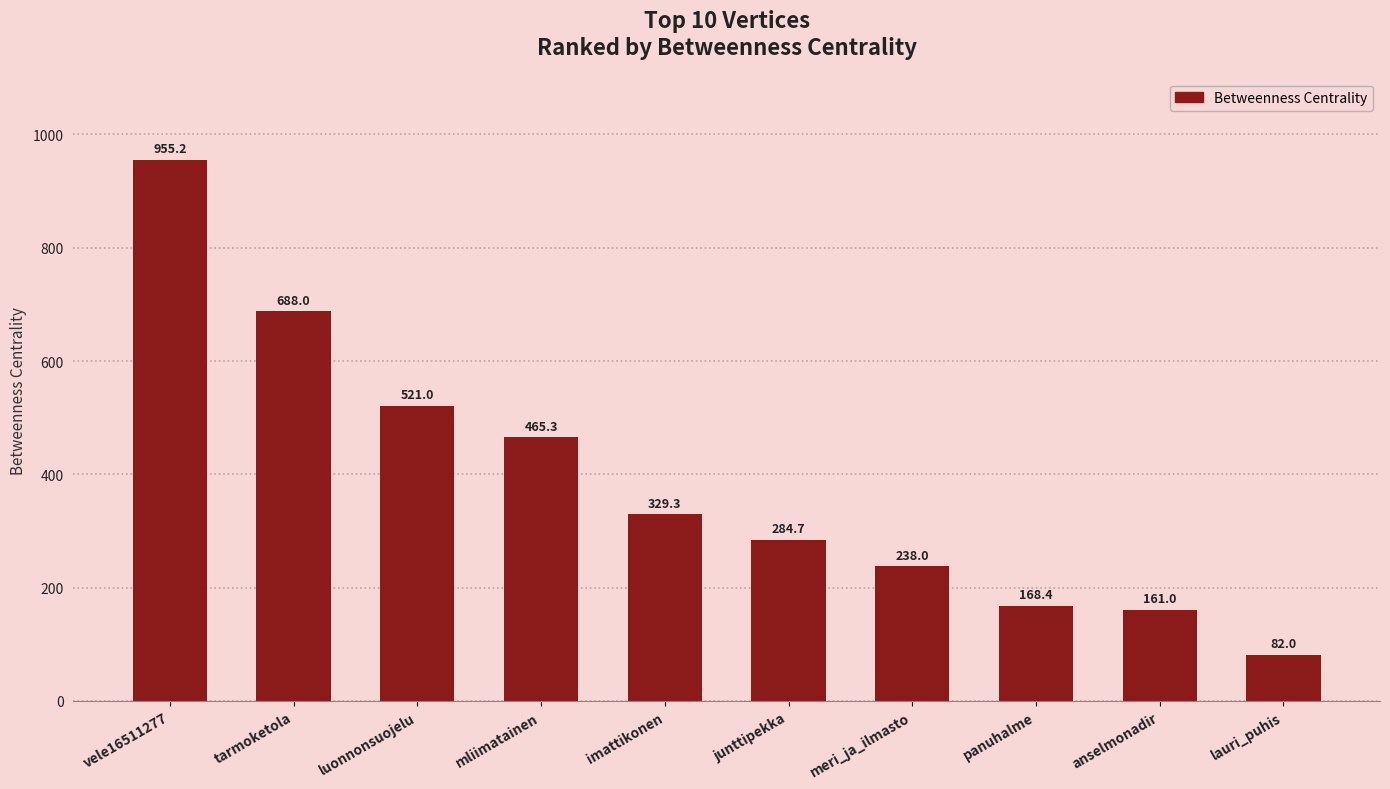

Approximately how many times larger is the value at lauri_puhis compared to imattikonen?

0.2